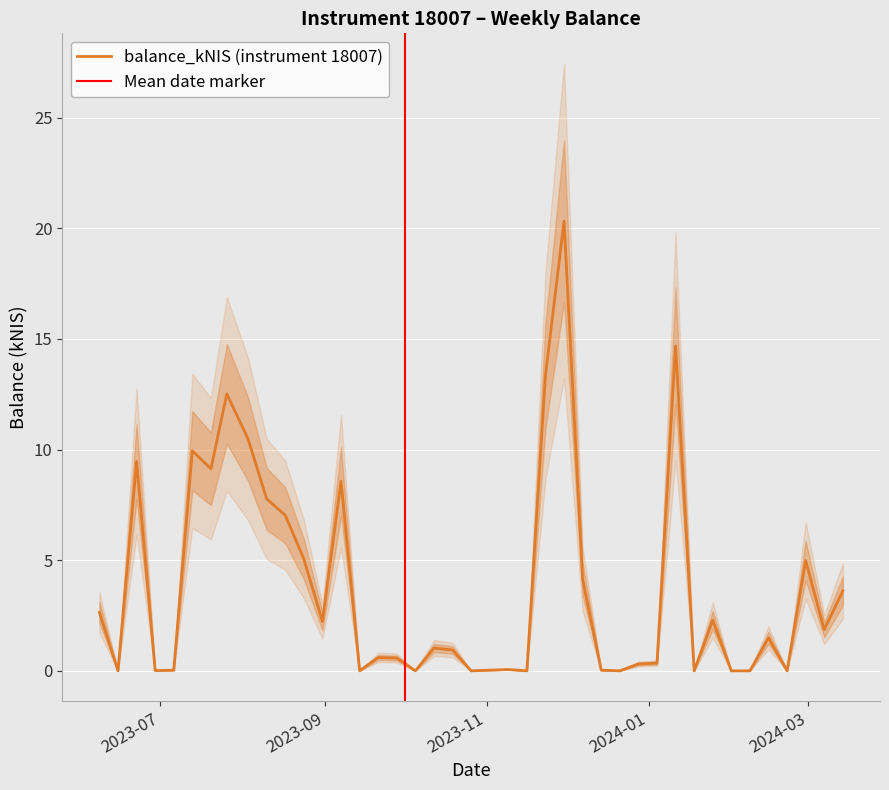

Where is the first local maximum?

2023-06-22